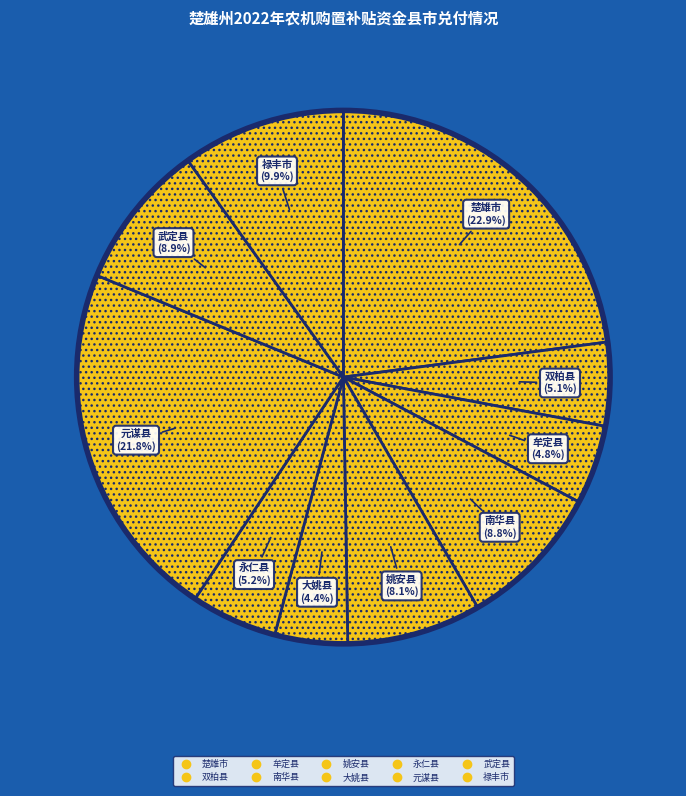

True or false: 大姚县 accounts for 4% of the total.

True